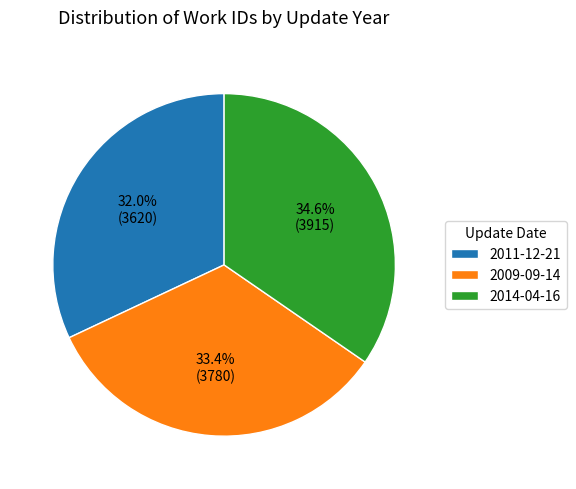

Approximately how many times larger is the value at 2011-12-21 compared to 2009-09-14?

1.0